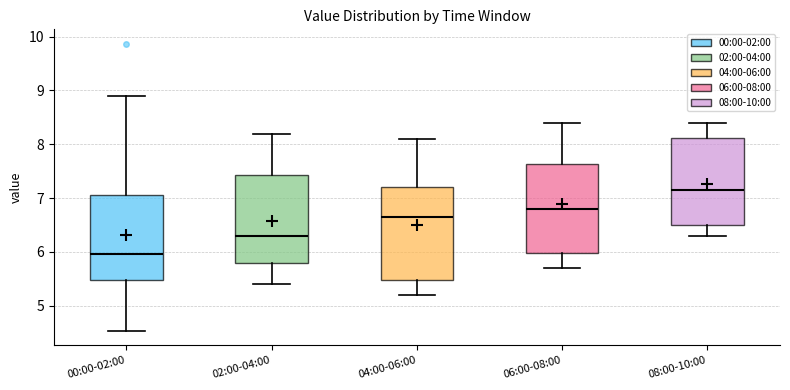

Which box's median line is the highest?

08:00-10:00